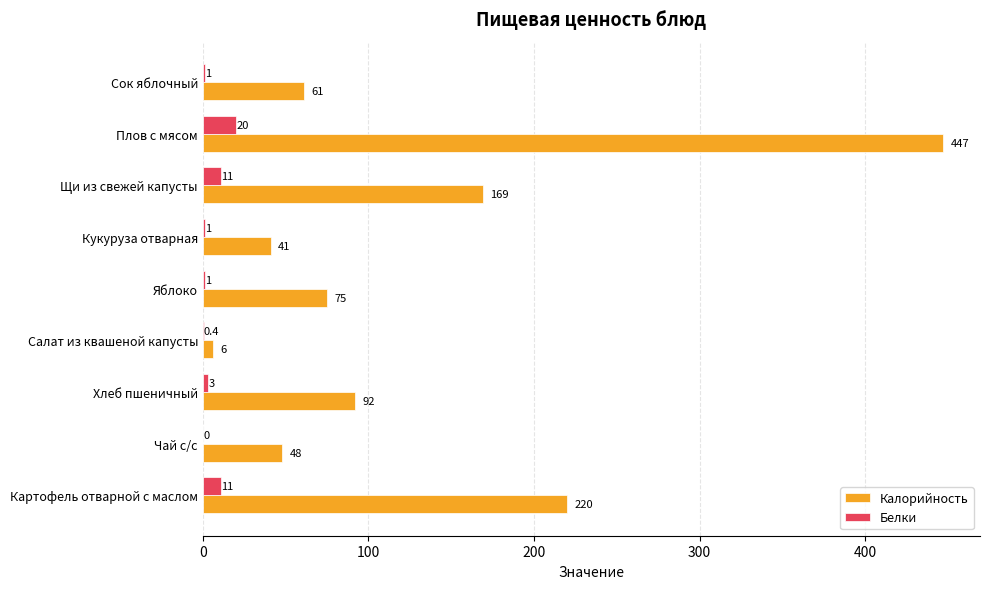

How many series are shown in this chart?

2